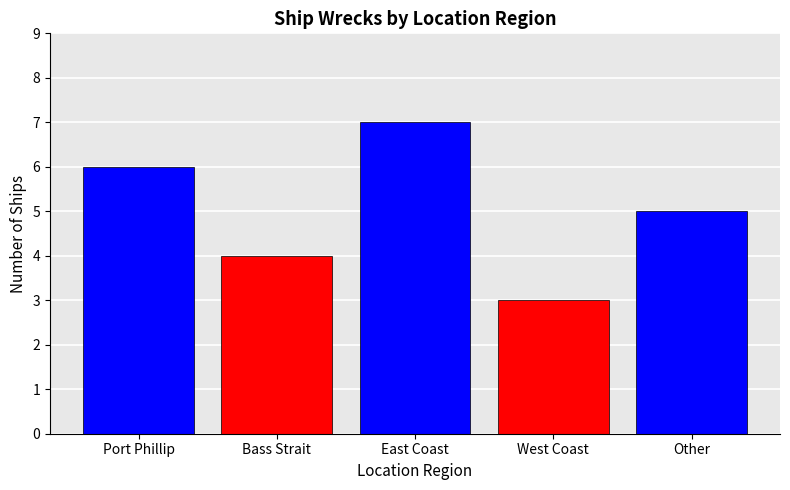

What is the value of the 2nd bar from the left?

4